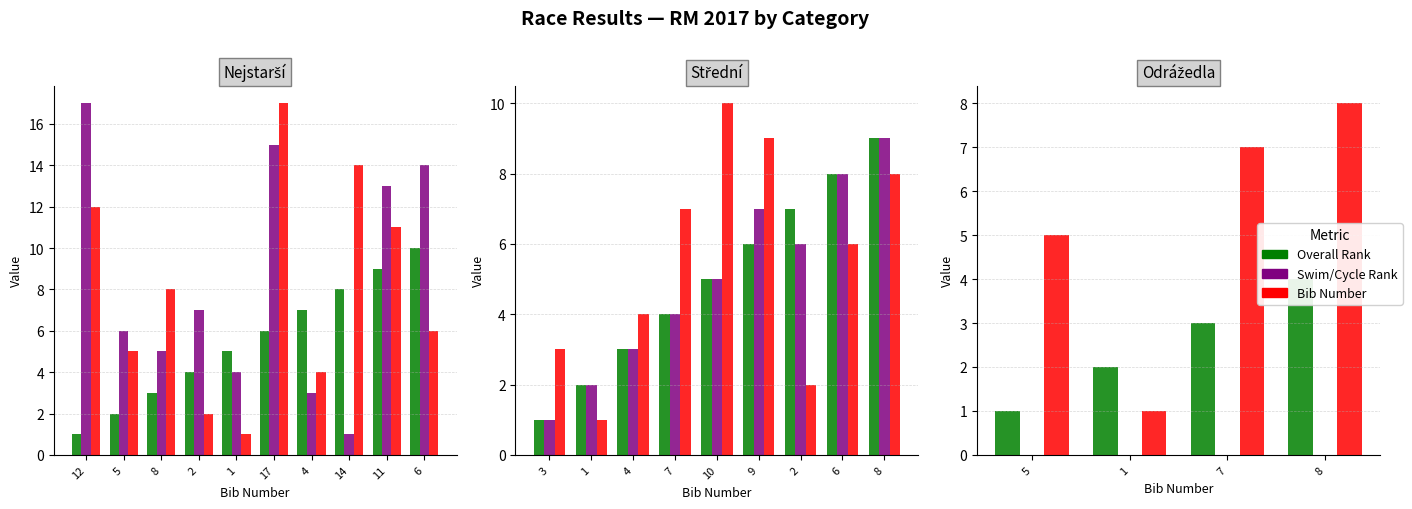

How many data points in Overall Rank are less than 3?

2